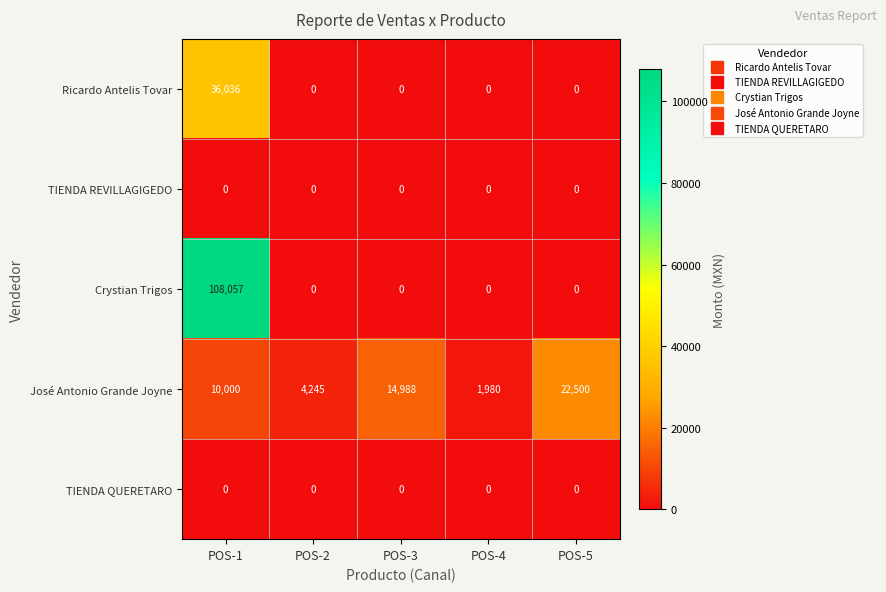

At which label is José Antonio Grande Joyne closest to 12240?

POS-1